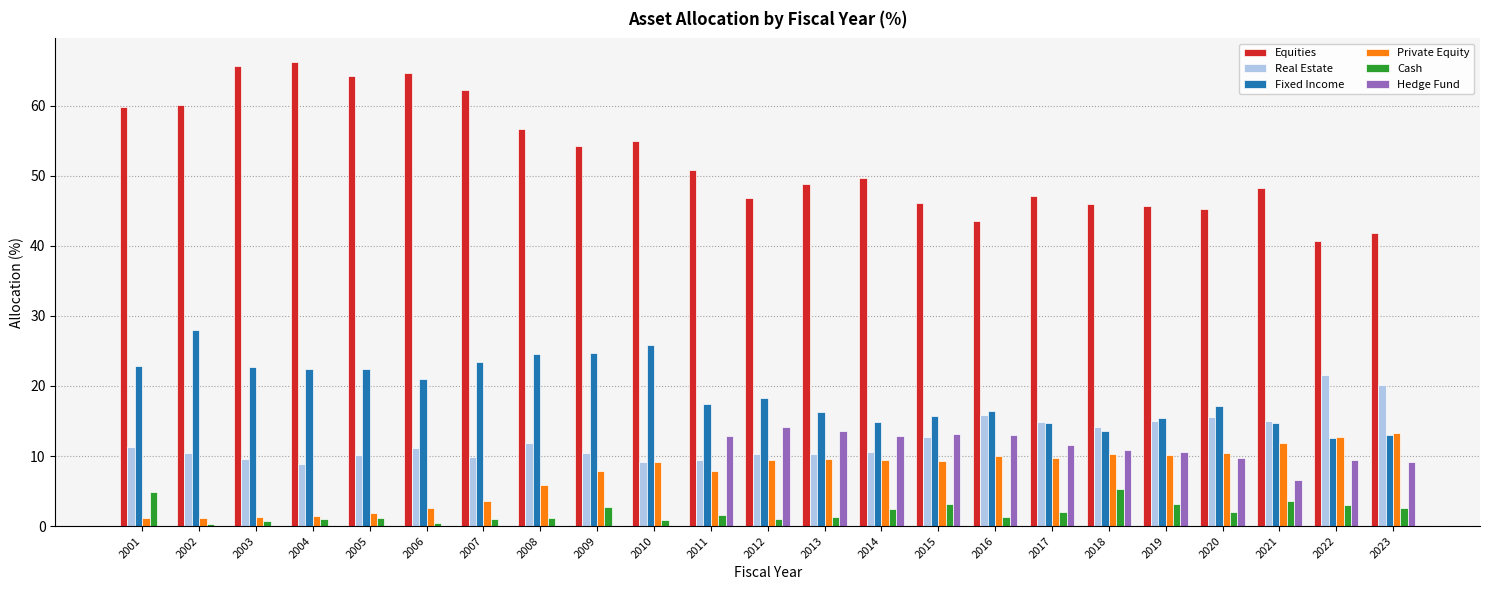

Between 2003 and 2017, which series saw the biggest shift?

Equities